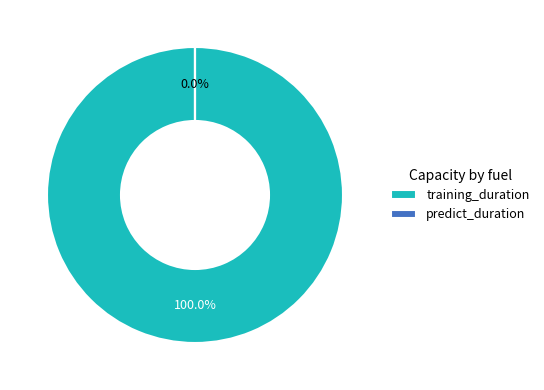

What portion of the pie excludes predict_duration?

100.0%